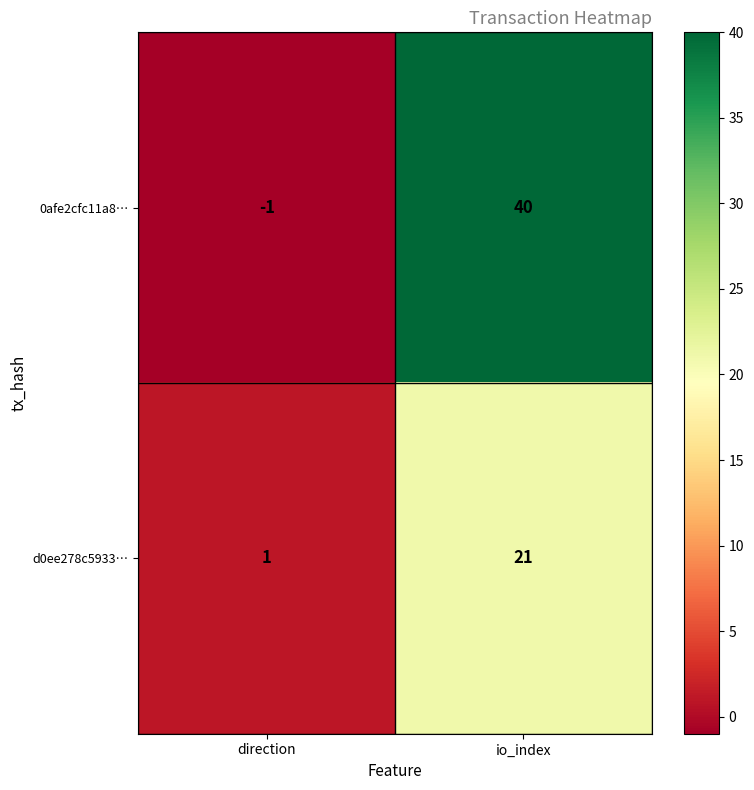

At how many categories does at least one series exceed 21?

1